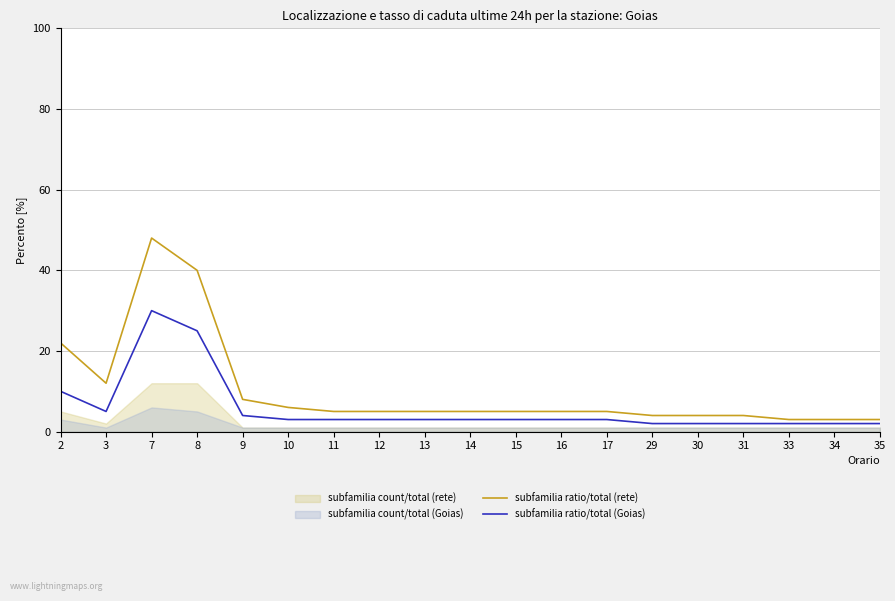

Reading left to right, extract all data points from this chart.

subfamilia ratio/total (rete): 22	12	48	40	8	6	5	5	5	5	5	5	5	4	4	4	3	3	3
subfamilia ratio/total (Goias): 10	5	30	25	4	3	3	3	3	3	3	3	3	2	2	2	2	2	2